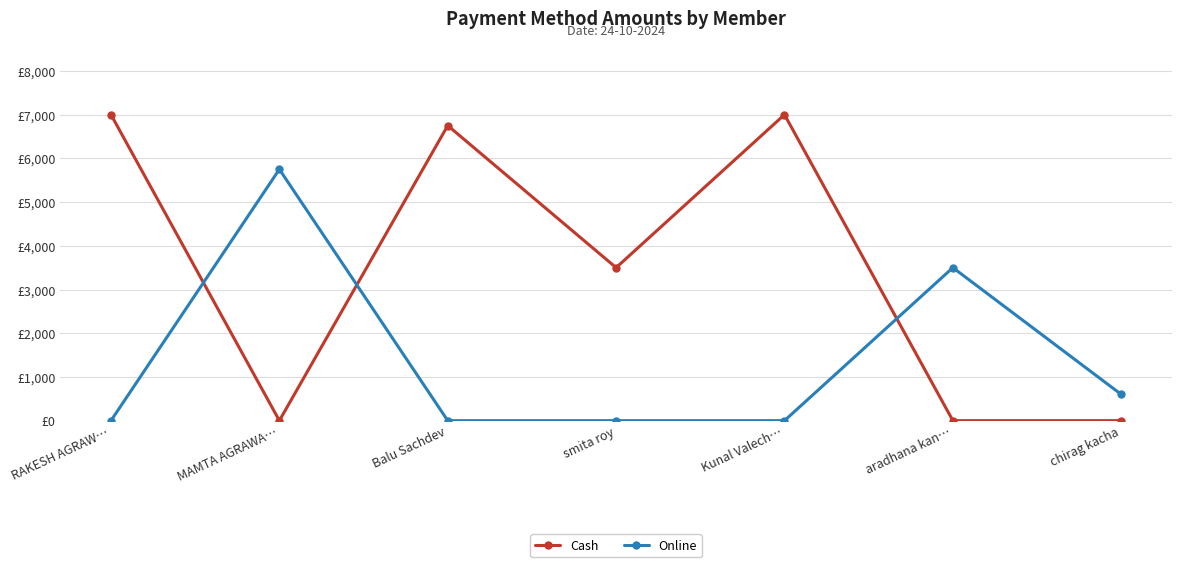

True or false: Online has a value of 1155 at aradhana kan….

False